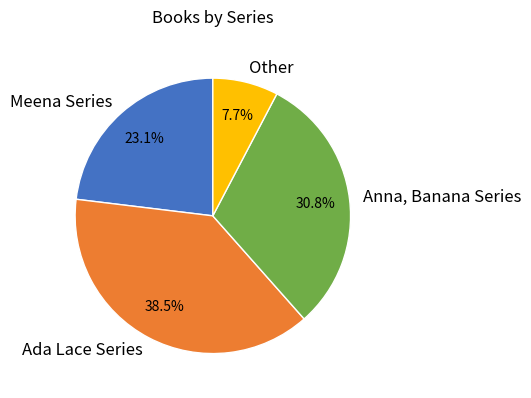

Rank the categories by value from lowest to highest.

Other, Meena Series, Anna, Banana Series, Ada Lace Series